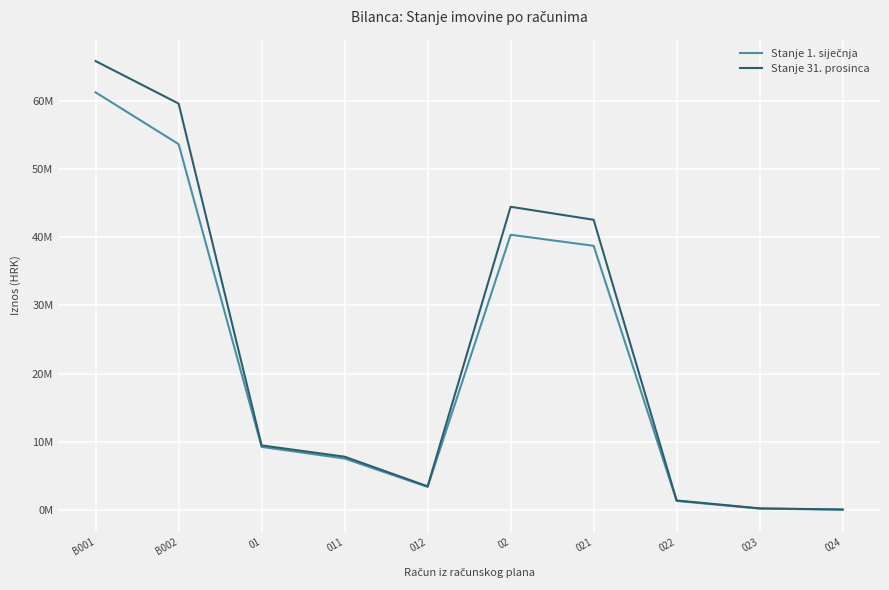

What is the label of the 1st point from the left?

B001